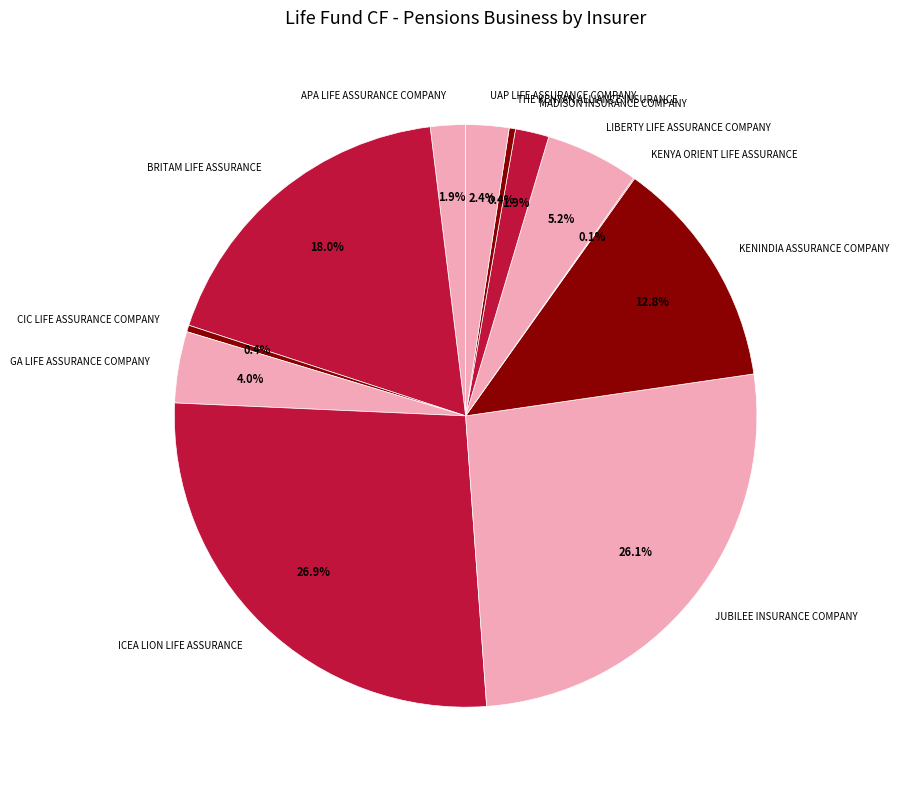

What portion of the pie excludes UAP LIFE ASSURANCE COMPANY?

97.6%